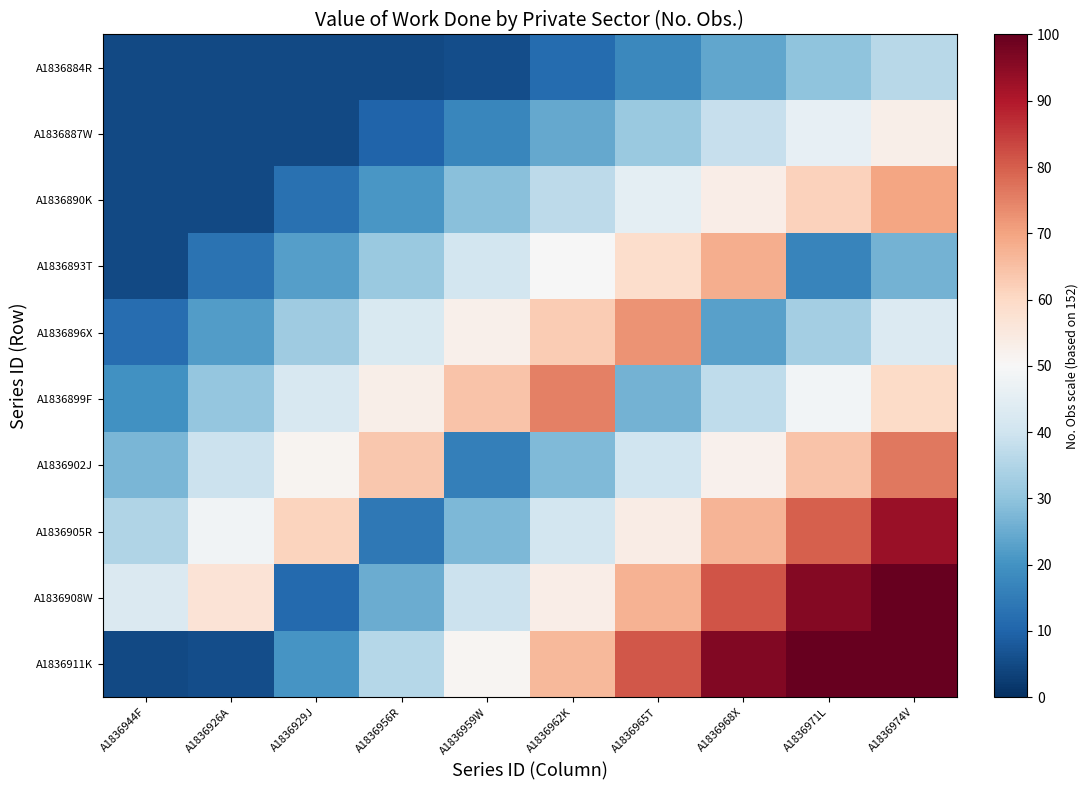

Reading left to right, transcribe all the data shown in this chart.

A1836884R: A1836944F=5.0	A1836926A=5.0	A1836929J=5.0	A1836956R=5.0	A1836959W=5.5	A1836962K=11.7	A1836965T=17.8	A1836968X=23.9	A1836971L=30.1	A1836974V=36.2
A1836887W: A1836944F=5.0	A1836926A=5.0	A1836929J=5.0	A1836956R=10.1	A1836959W=17.2	A1836962K=24.4	A1836965T=31.5	A1836968X=38.6	A1836971L=45.8	A1836974V=52.9
A1836890K: A1836944F=5.0	A1836926A=5.0	A1836929J=12.7	A1836956R=20.8	A1836959W=28.9	A1836962K=37.1	A1836965T=45.2	A1836968X=53.3	A1836971L=61.5	A1836974V=69.6
A1836893T: A1836944F=5.0	A1836926A=13.3	A1836929J=22.4	A1836956R=31.5	A1836959W=40.7	A1836962K=49.8	A1836965T=58.9	A1836968X=68.1	A1836971L=17.2	A1836974V=26.3
A1836896X: A1836944F=11.8	A1836926A=22.0	A1836929J=32.1	A1836956R=42.2	A1836959W=52.4	A1836962K=62.5	A1836965T=72.6	A1836968X=22.8	A1836971L=32.9	A1836974V=43.0
A1836899F: A1836944F=19.6	A1836926A=30.7	A1836929J=41.8	A1836956R=52.9	A1836959W=64.1	A1836962K=75.2	A1836965T=26.3	A1836968X=37.5	A1836971L=48.6	A1836974V=59.7
A1836902J: A1836944F=27.3	A1836926A=39.4	A1836929J=51.5	A1836956R=63.7	A1836959W=15.8	A1836962K=27.9	A1836965T=40.1	A1836968X=52.2	A1836971L=64.3	A1836974V=76.4
A1836905R: A1836944F=35.0	A1836926A=48.1	A1836929J=61.2	A1836956R=14.4	A1836959W=27.5	A1836962K=40.6	A1836965T=53.8	A1836968X=66.9	A1836971L=80.0	A1836974V=93.2
A1836908W: A1836944F=42.7	A1836926A=56.8	A1836929J=10.9	A1836956R=25.1	A1836959W=39.2	A1836962K=53.3	A1836965T=67.5	A1836968X=81.6	A1836971L=95.7	A1836974V=100.0
A1836911K: A1836944F=5.0	A1836926A=5.5	A1836929J=20.7	A1836956R=35.8	A1836959W=50.9	A1836962K=66.1	A1836965T=81.2	A1836968X=96.3	A1836971L=100.0	A1836974V=100.0